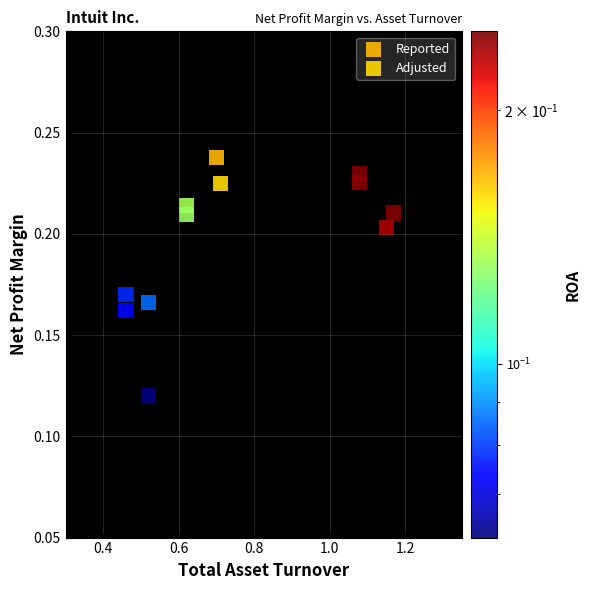

Which series contains the highest Y value?

Reported